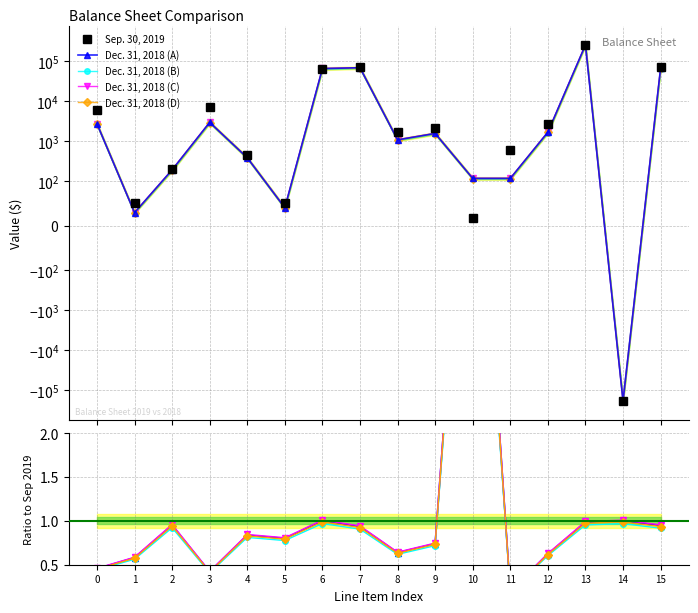

Is it true that Ratio to Sep 2019 equals 0.8 at 4?

True